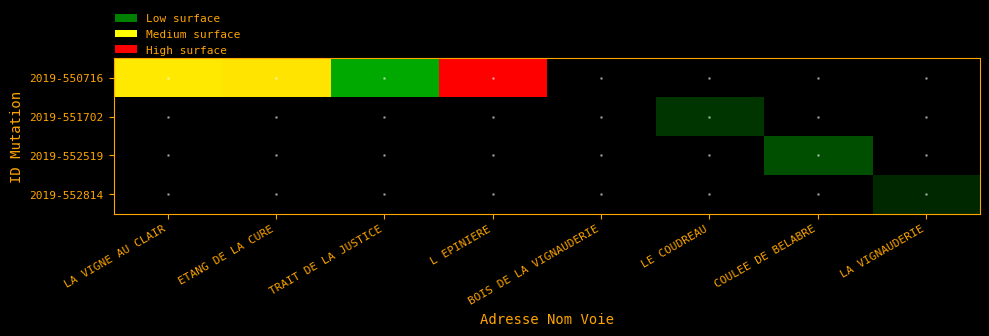

Which series has the largest range (max minus min)?

2019-550716